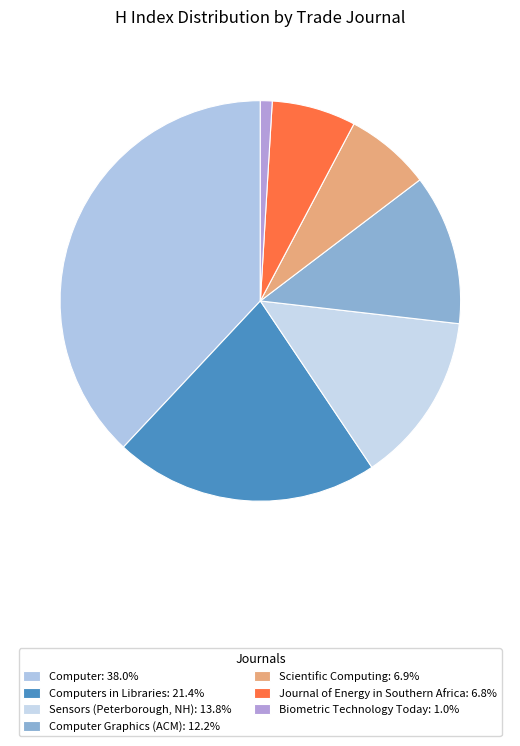

Count the number of slices in the pie.

7